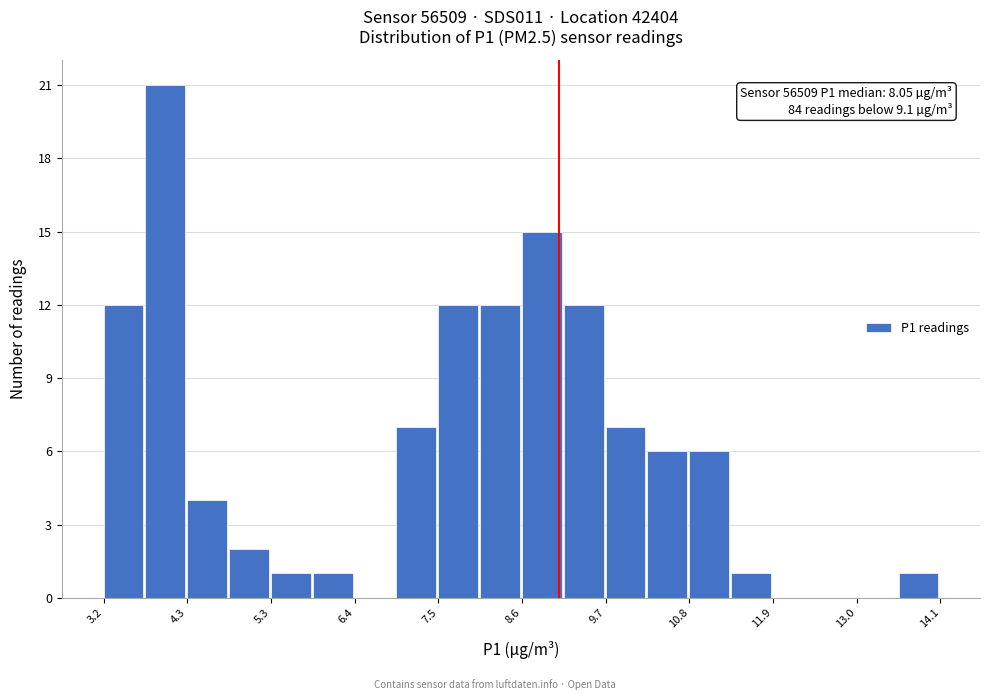

Around what value on the x-axis is the tallest bar? Give the approximate position of its centre, as read against the axis.

4.0